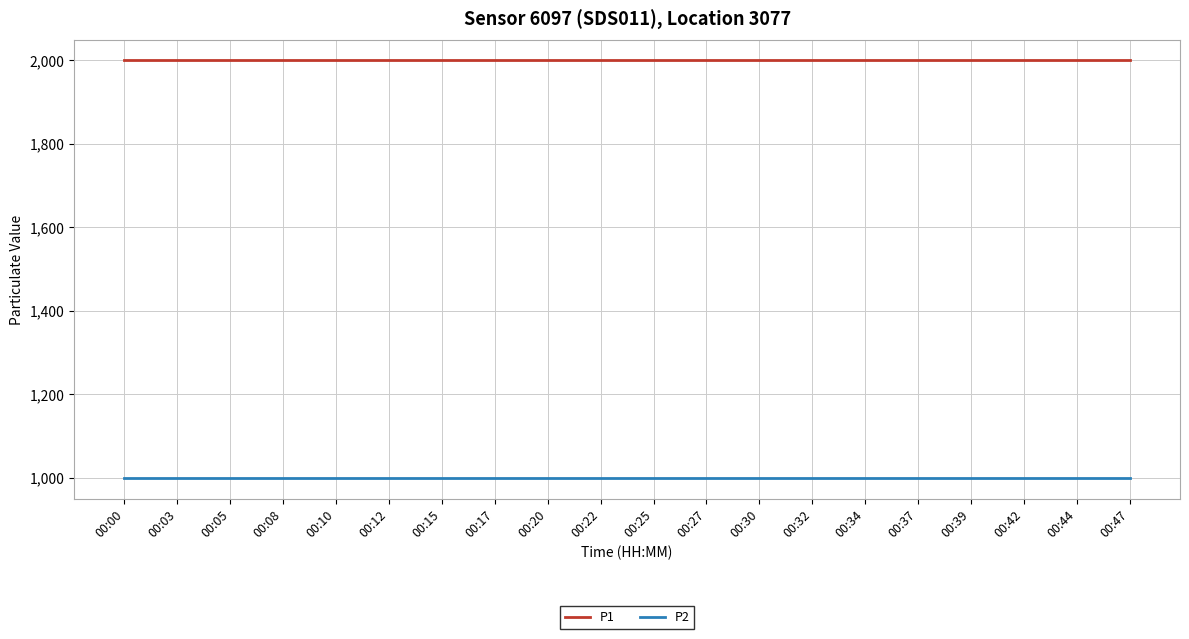

Reading left to right, extract all data points from this chart.

P1: 1999.9	1999.9	1999.9	1999.9	1999.9	1999.9	1999.9	1999.9	1999.9	1999.9	1999.9	1999.9	1999.9	1999.9	1999.9	1999.9	1999.9	1999.9	1999.9	1999.9
P2: 999.9	999.9	999.9	999.9	999.9	999.9	999.9	999.9	999.9	999.9	999.9	999.9	999.9	999.9	999.9	999.9	999.9	999.9	999.9	999.9